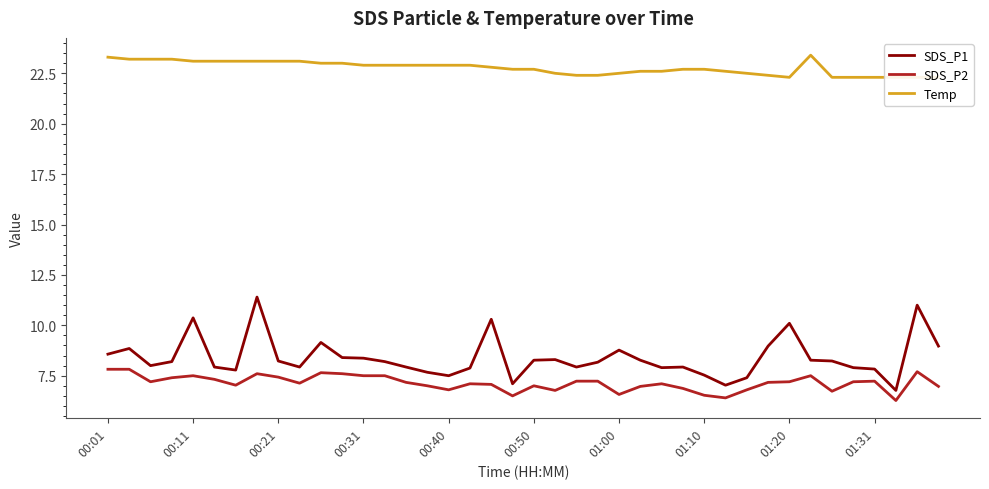

Which category has the lowest value across all series?

37